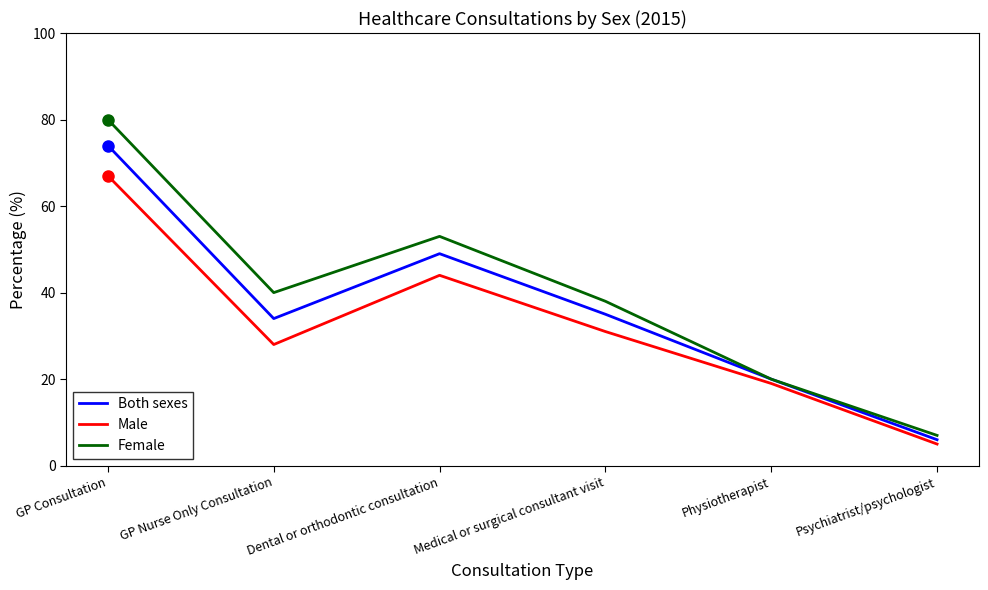

How many lines are shown in the chart?

3